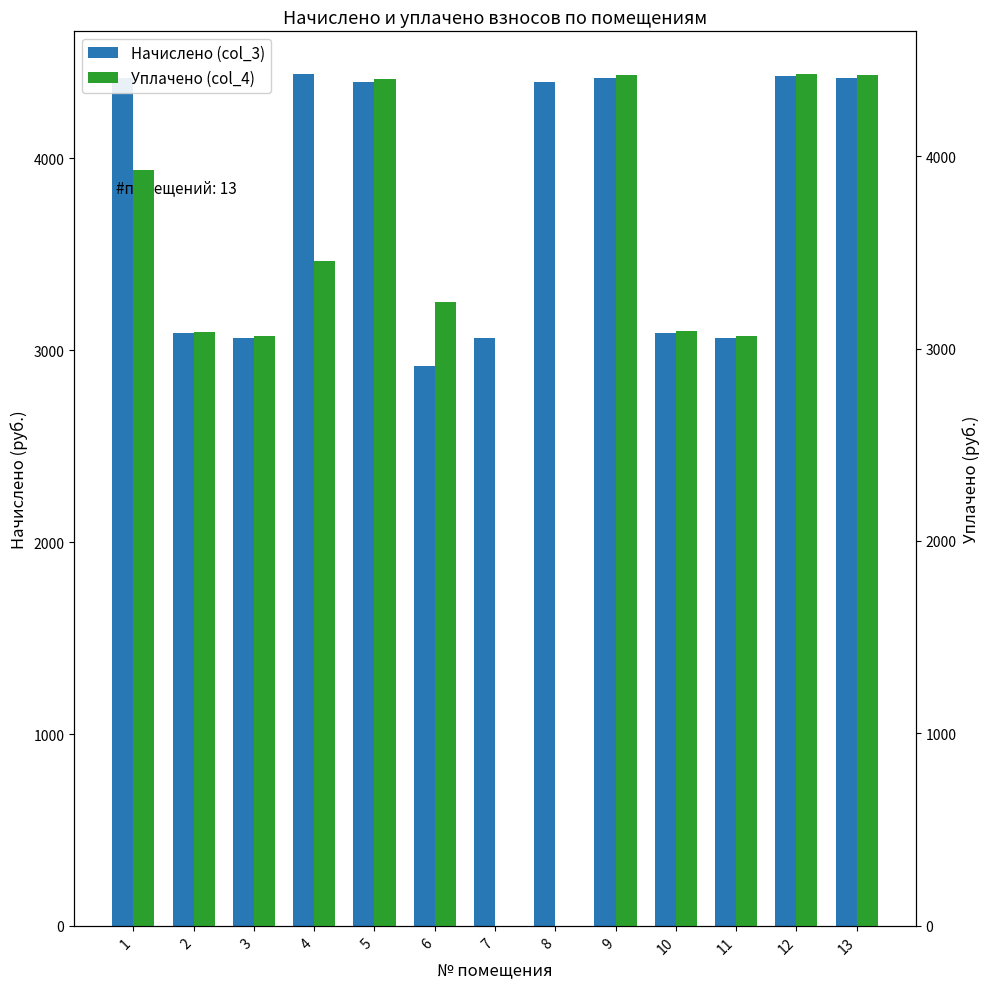

What are all the series names shown in the legend?

Начислено (col_3), Уплачено (col_4)